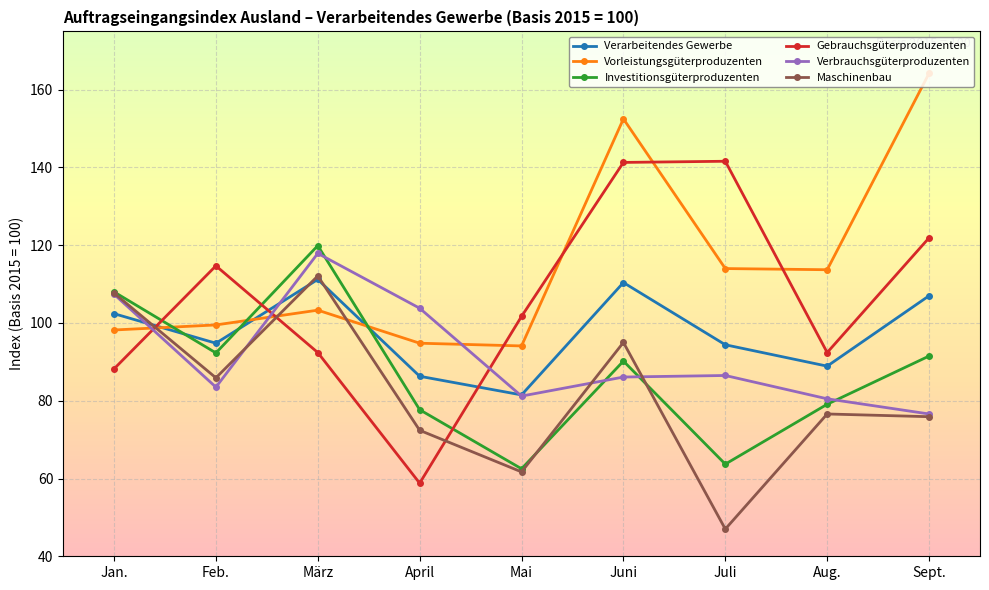

Which series changed the most between Mai and Juni?

Vorleistungsgüterproduzenten